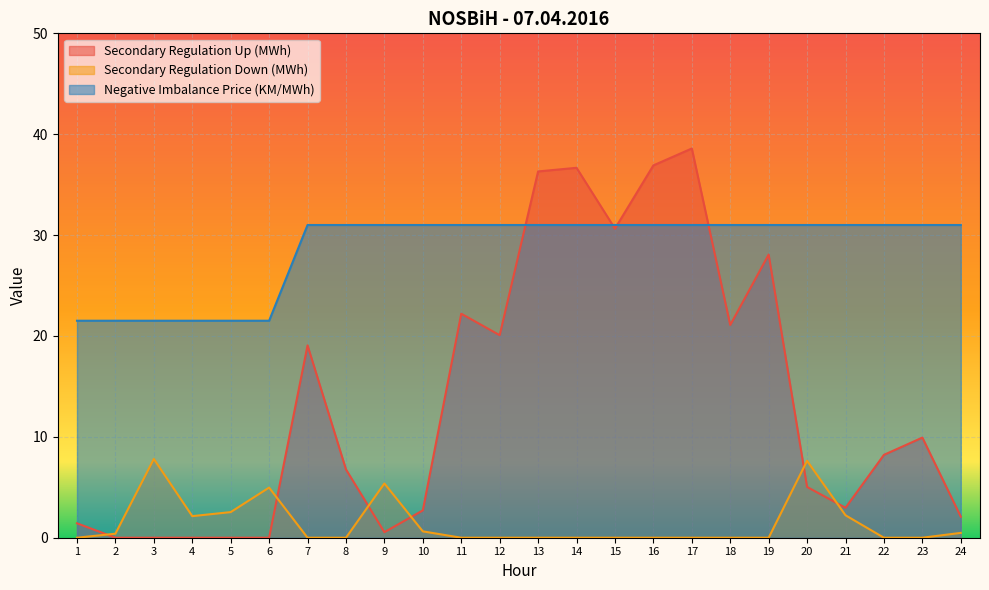

Reading left to right, transcribe all the data shown in this chart.

Secondary Regulation Up (MWh): 1=1.4	2=0.0	3=0.0	4=0.0	5=0.0	6=0.0	7=19.1	8=6.8	9=0.6	10=2.7	11=22.2	12=20.1	13=36.3	14=36.7	15=30.6	16=36.9	17=38.6	18=21.1	19=28.1	20=5.0	21=3.0	22=8.2	23=9.9	24=2.1
Secondary Regulation Down (MWh): 1=0.0	2=0.4	3=7.8	4=2.1	5=2.5	6=5.0	7=0.0	8=0.0	9=5.4	10=0.6	11=0.0	12=0.0	13=0.0	14=0.0	15=0.0	16=0.0	17=0.0	18=0.0	19=0.0	20=7.6	21=2.2	22=0.0	23=0.0	24=0.5
Negative Imbalance Price (KM/MWh): 1=21.5	2=21.5	3=21.5	4=21.5	5=21.5	6=21.5	7=31.0	8=31.0	9=31.0	10=31.0	11=31.0	12=31.0	13=31.0	14=31.0	15=31.0	16=31.0	17=31.0	18=31.0	19=31.0	20=31.0	21=31.0	22=31.0	23=31.0	24=31.0